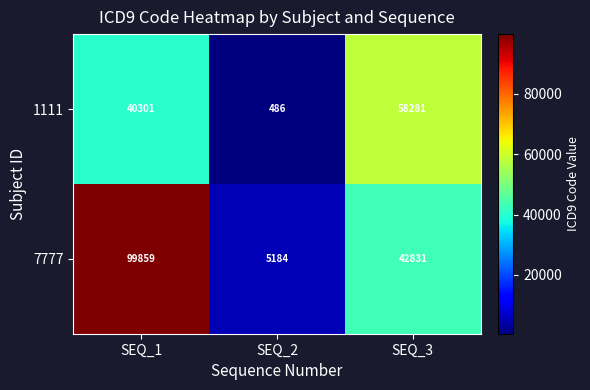

Where does the 7777 series first go above 42831?

SEQ_1